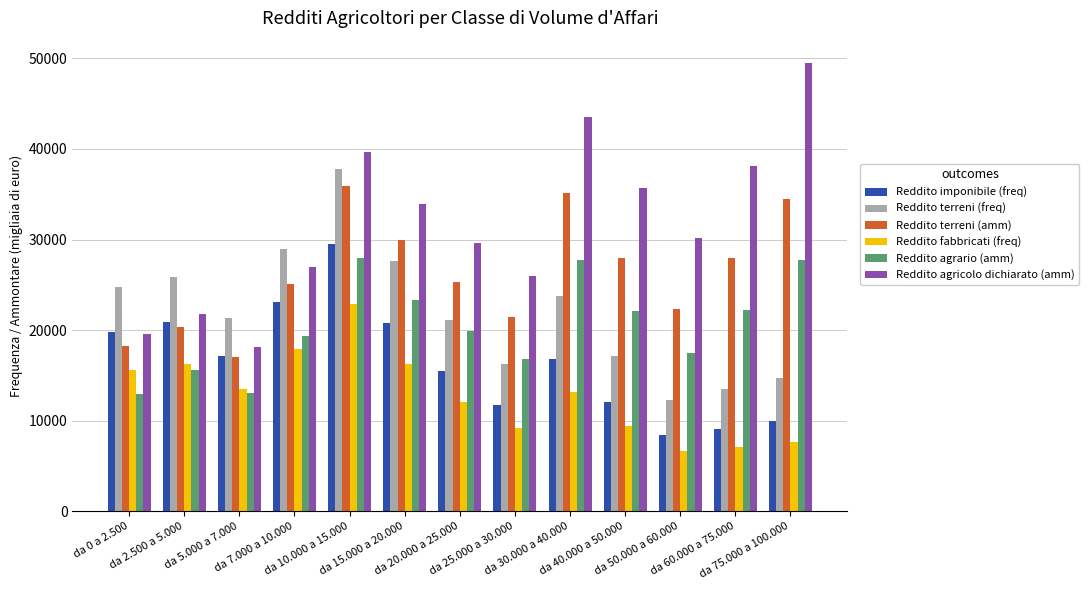

List the series in order of their peak value, highest first.

Reddito agricolo dichiarato (amm), Reddito terreni (freq), Reddito terreni (amm), Reddito imponibile (freq), Reddito agrario (amm), Reddito fabbricati (freq)